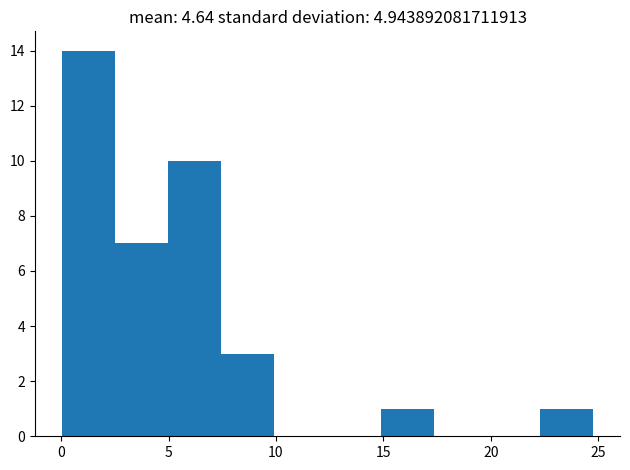

Reading left to right, transcribe this chart: for each bar, give the range it covers on the x-axis and its height. Neither the bar edges nor the heights are printed on the chart, so give them approximately, as read against the axes.

0.0 to 2.5: 14
2.5 to 5.0: 7
5.0 to 7.5: 10
7.5 to 10.0: 3
10.0 to 12.5: 0
12.5 to 15.0: 0
15.0 to 17.5: 1
17.5 to 20.0: 0
20.0 to 22.5: 0
22.5 to 25.0: 1